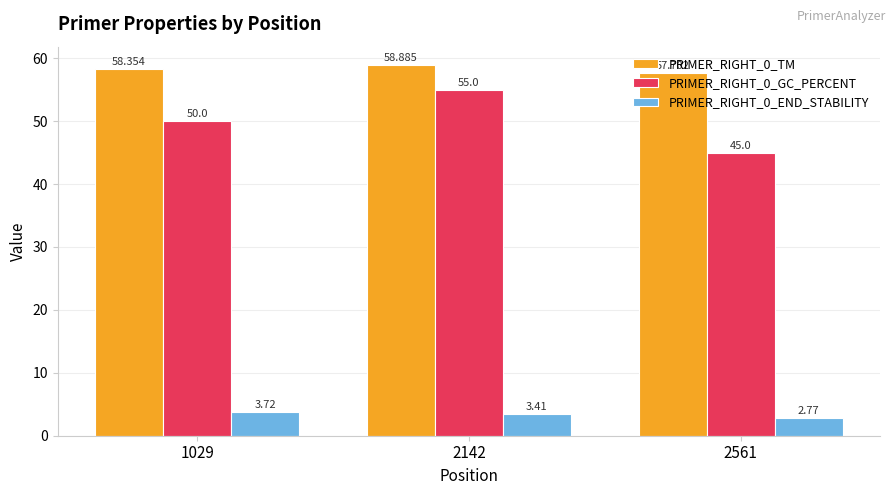

Count the PRIMER_RIGHT_0_TM values in the range 57 to 58.

1